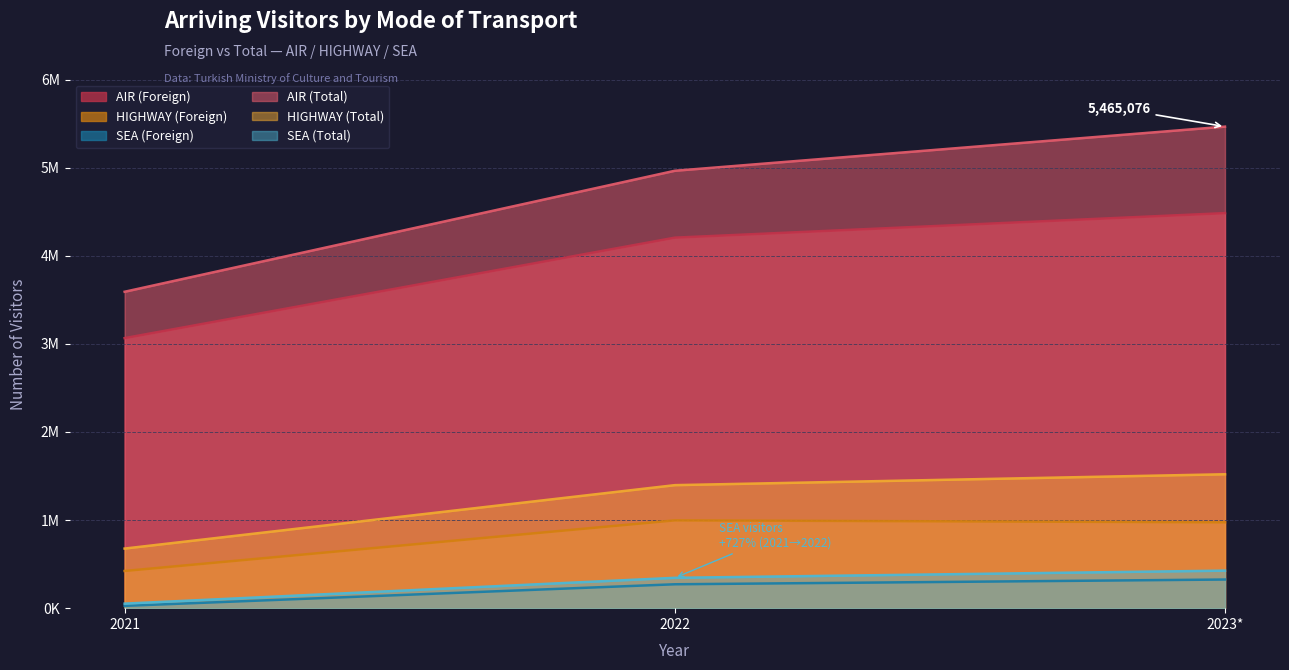

What is the total value across all series at 2021?

7832320